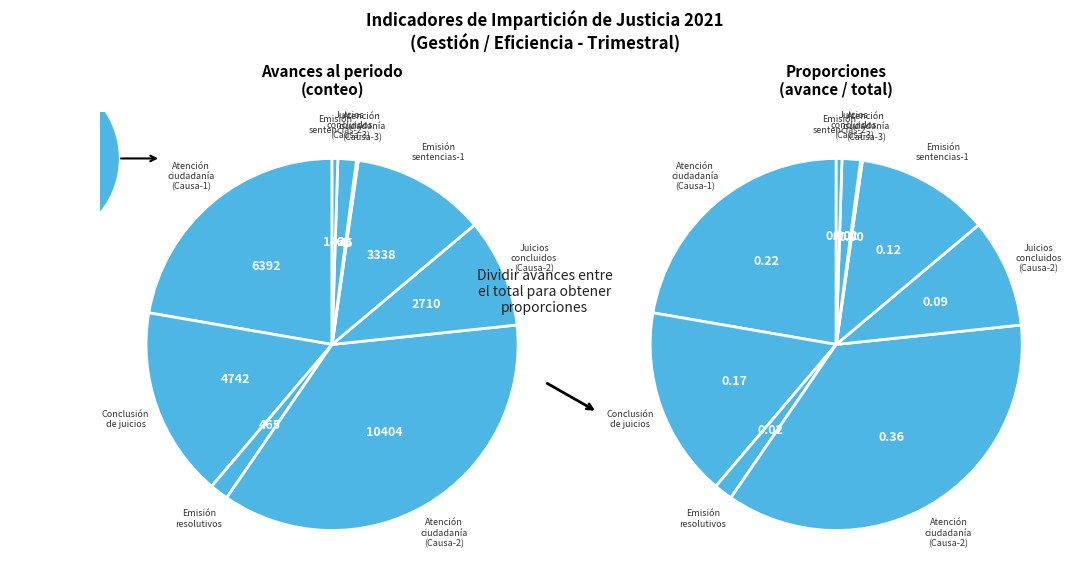

To the nearest percent, what percentage of the pie is Emisión resolutivos juzgados?

2%